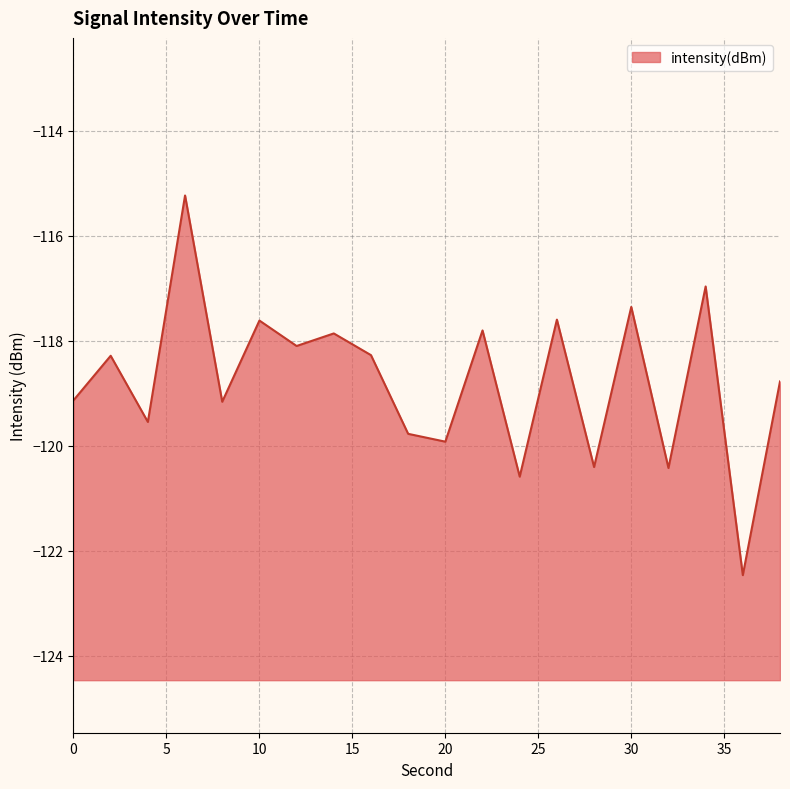

What value does the data have at 20?

-119.9